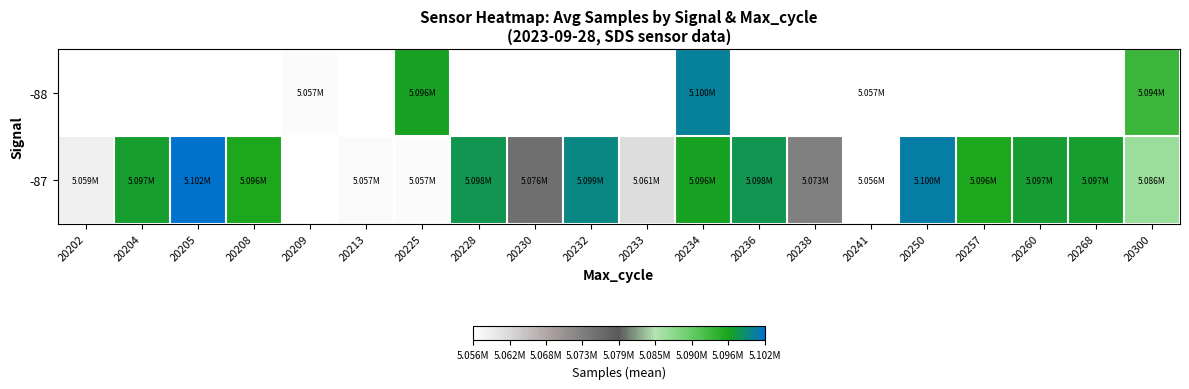

How many positive values does the -87 series have?

19